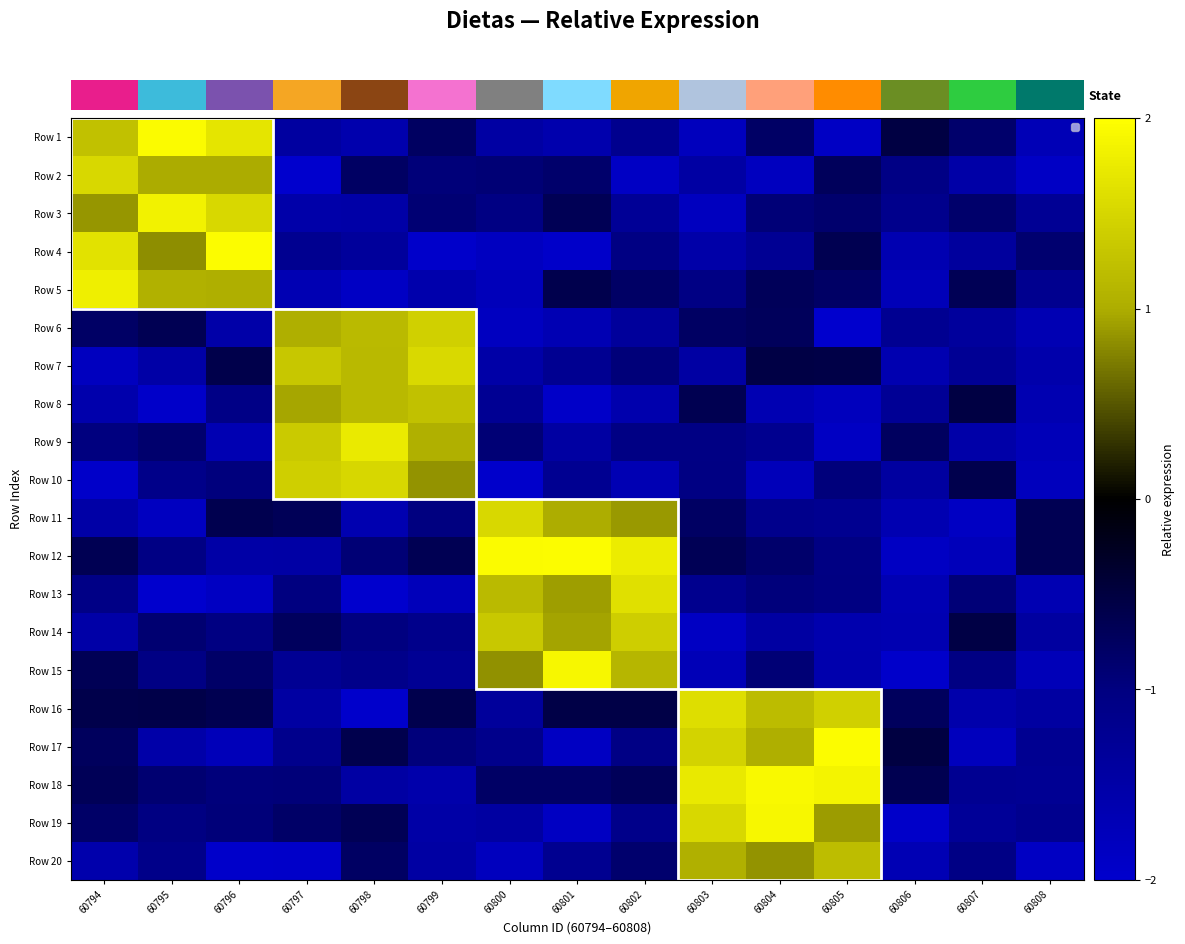

At which label does Row 5 first exceed 0?

60794